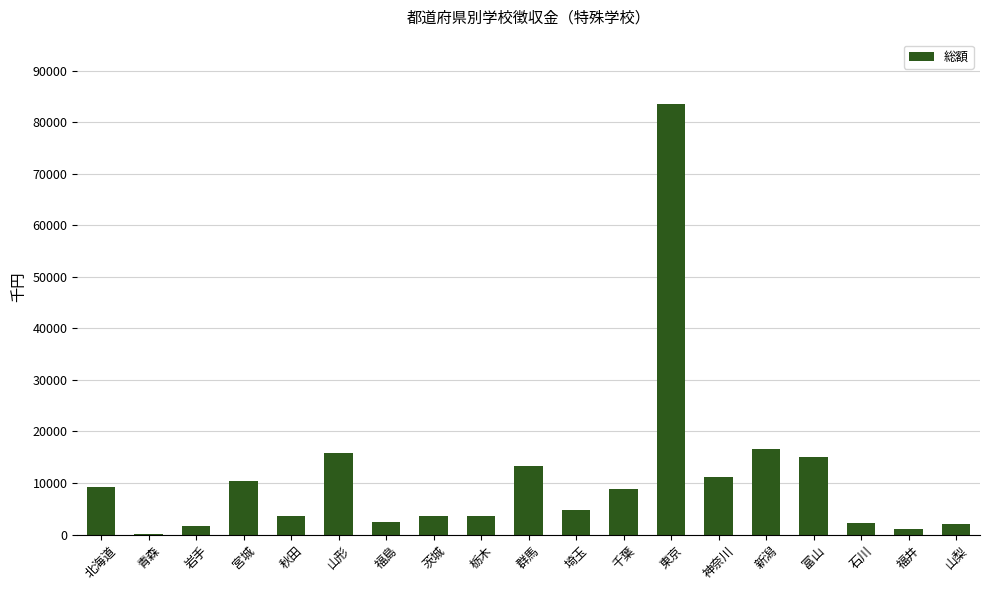

Which has a higher value, 山形 or 山梨?

山形